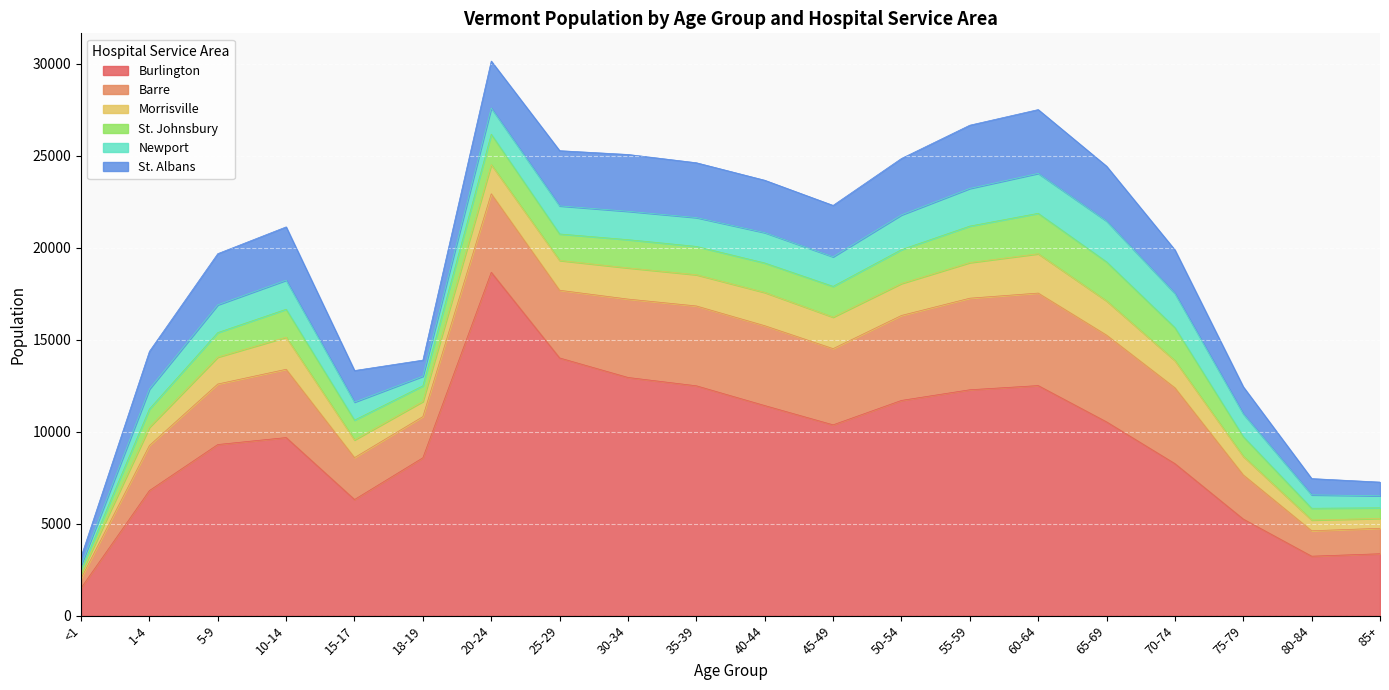

What are all the series names shown in the legend?

Burlington, Barre, Morrisville, St. Johnsbury, Newport, St. Albans